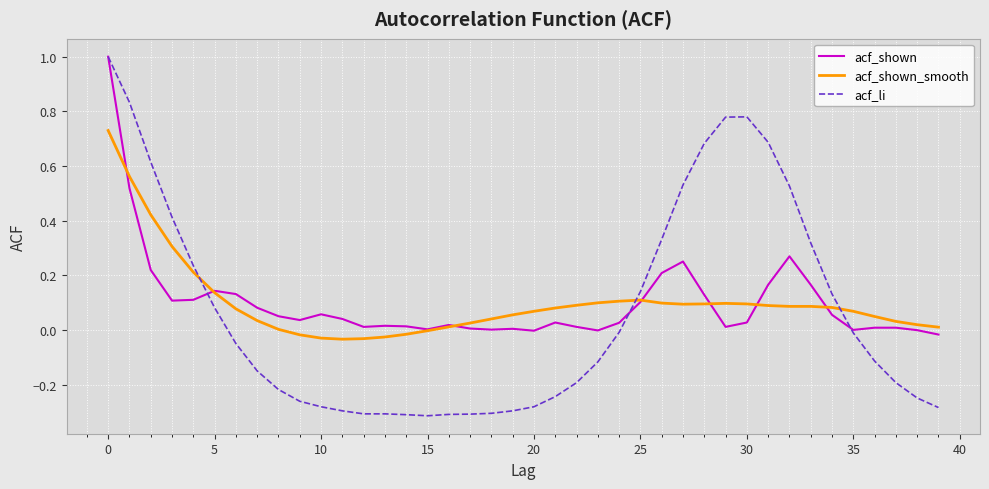

Which series has the widest spread of values?

acf_li